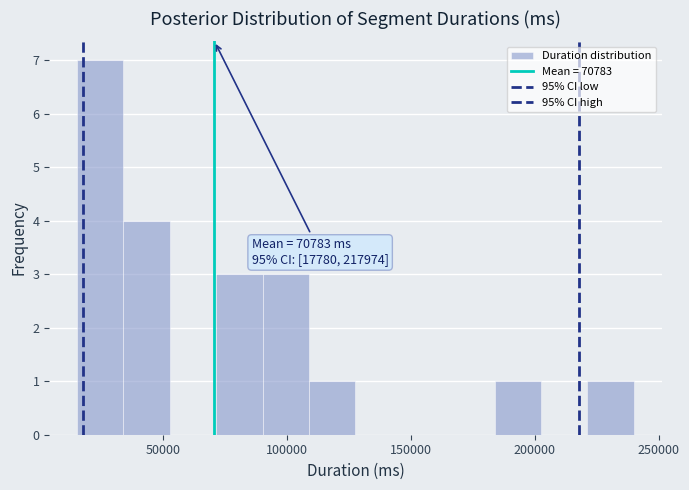

Read against the x-axis, roughly where is the centre of the tallest bar?

25000